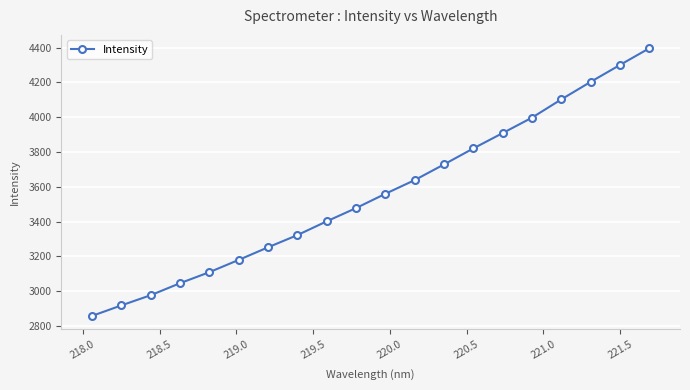

What is the value of the 18th point from the left?

4203.5